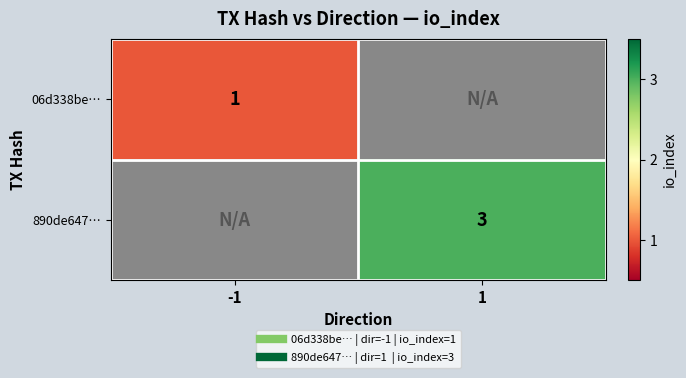

At how many categories does at least one series exceed 2?

1